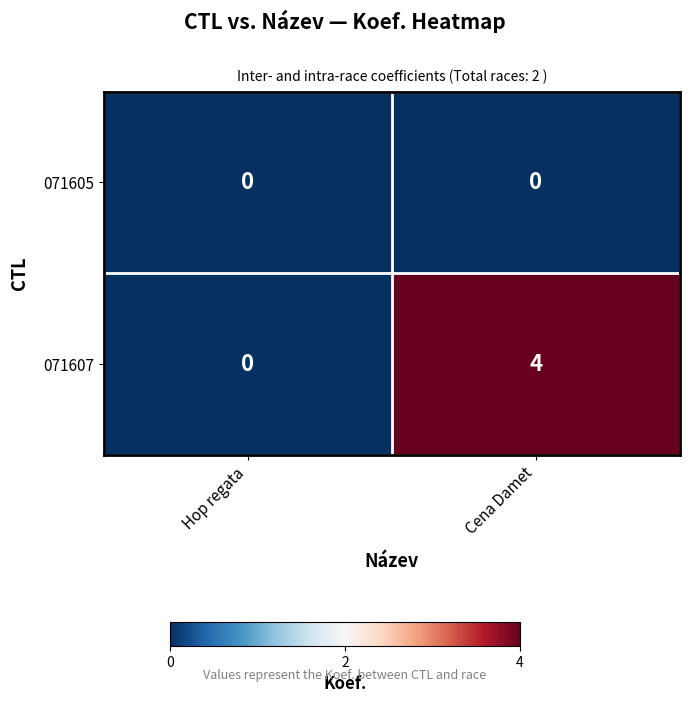

Which series changed the most between Hop regata and Cena Damet?

071607